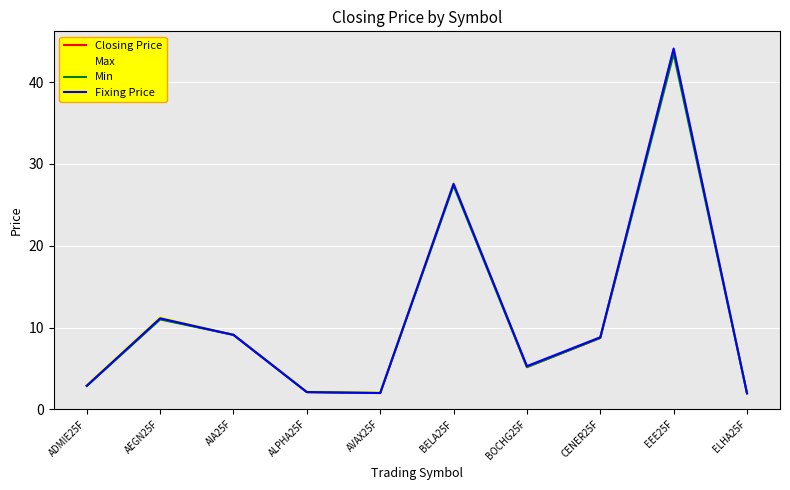

Count the number of categories in the chart.

10